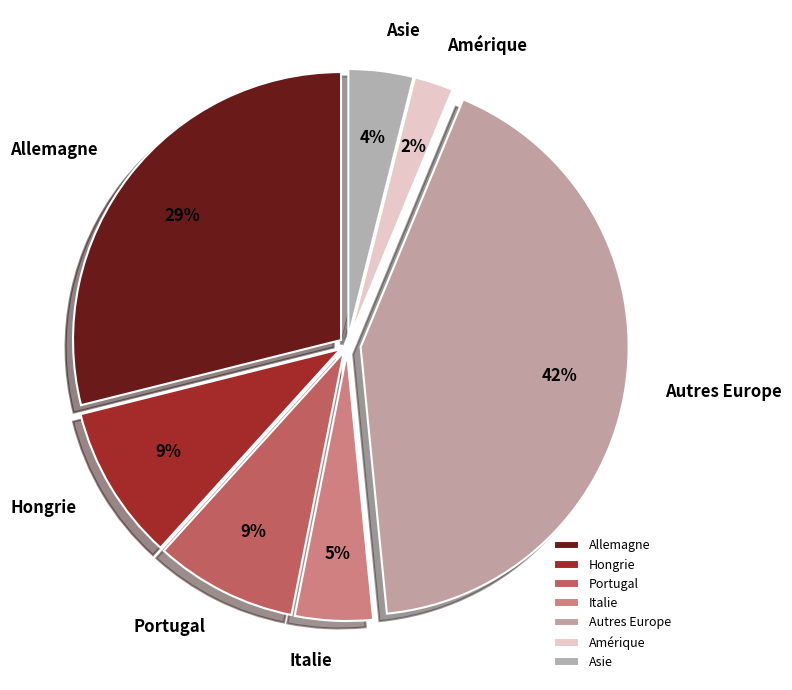

Is Amérique the majority of the pie?

No